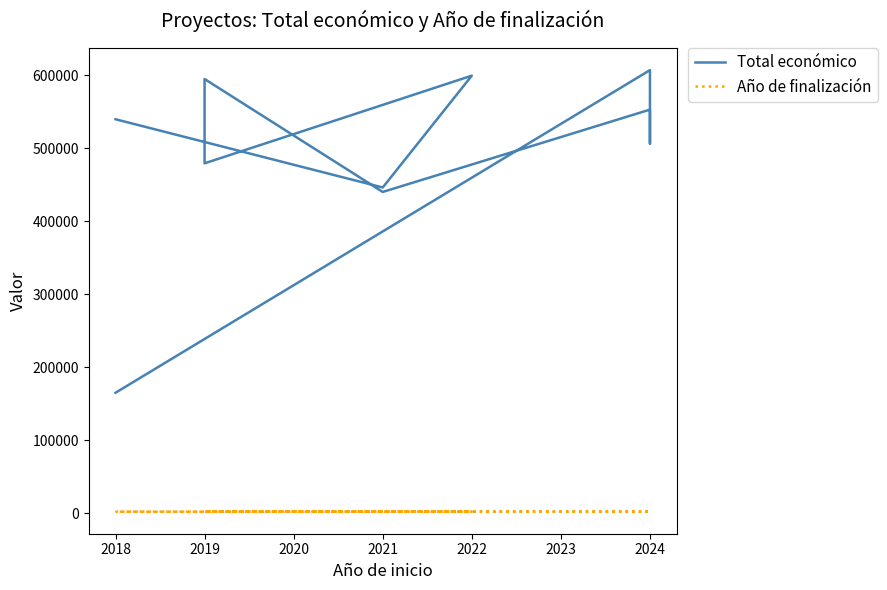

In Total económico, how many points are lower than both neighbors (excluding endpoints)?

4